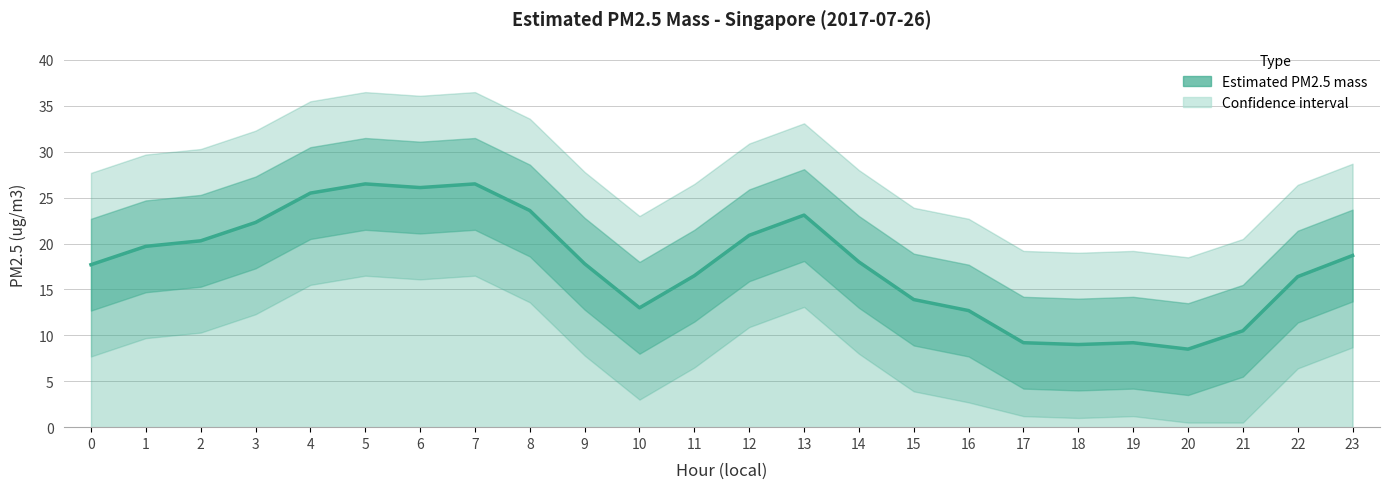

List the labels in order of value, largest first.

5, 7, 6, 4, 8, 13, 3, 12, 2, 1, 23, 14, 9, 0, 11, 22, 15, 10, 16, 21, 17, 19, 18, 20